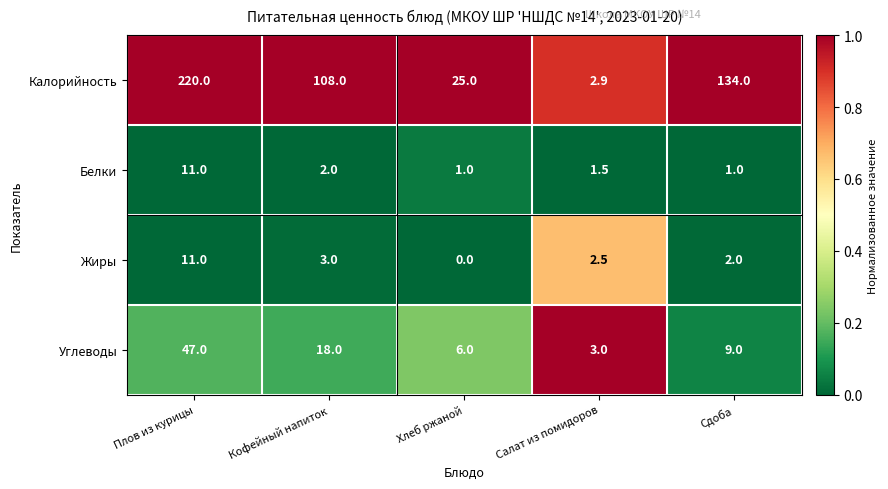

The Жиры series shows 6.4 at Плов из курицы. True or false?

False